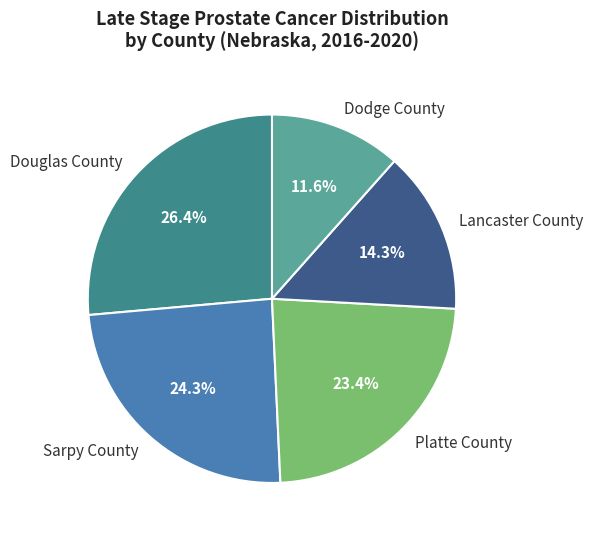

Rank the categories by value from highest to lowest.

Douglas County, Sarpy County, Platte County, Lancaster County, Dodge County